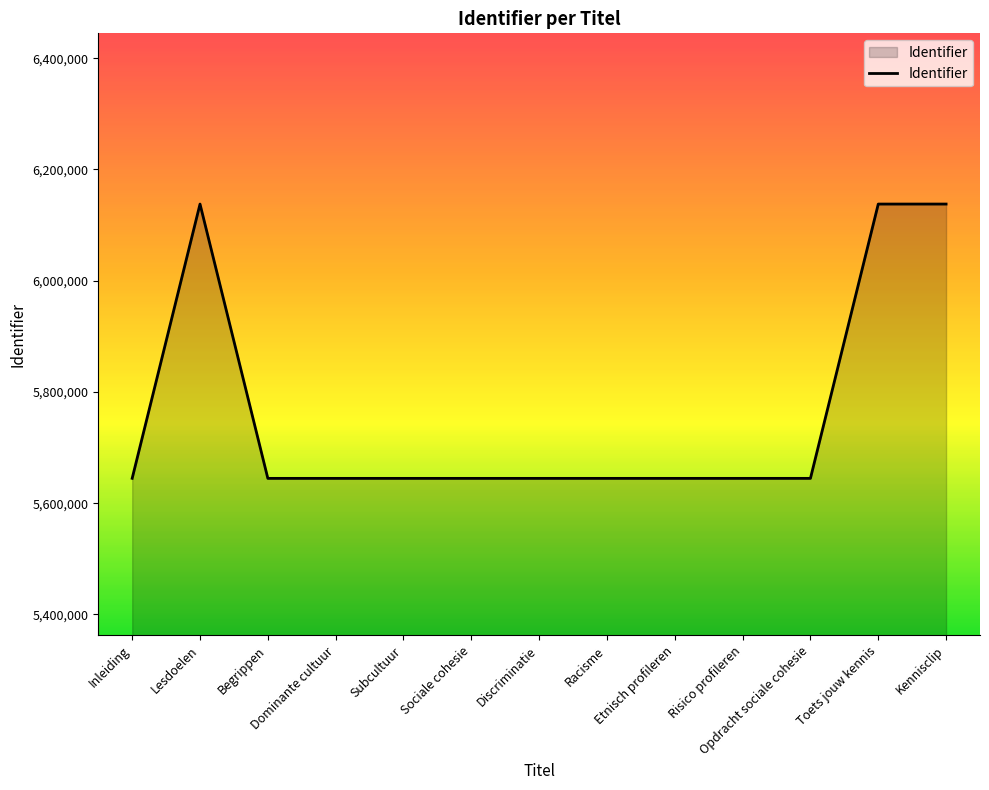

Approximately how many times larger is the value at Begrippen compared to Etnisch profileren?

1.0